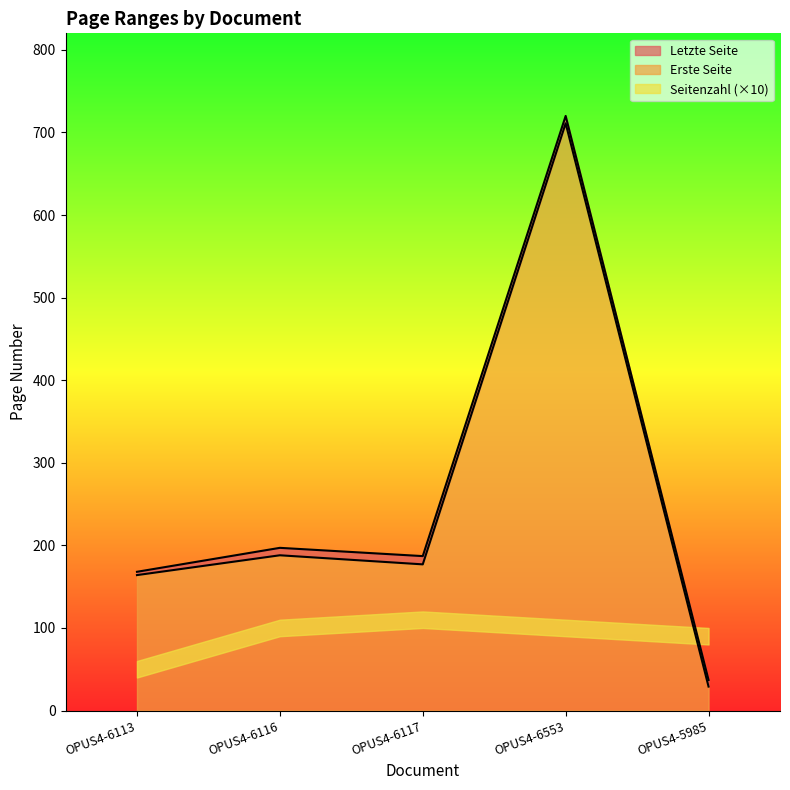

True or false: Erste Seite and Letzte Seite intersect in this chart.

False